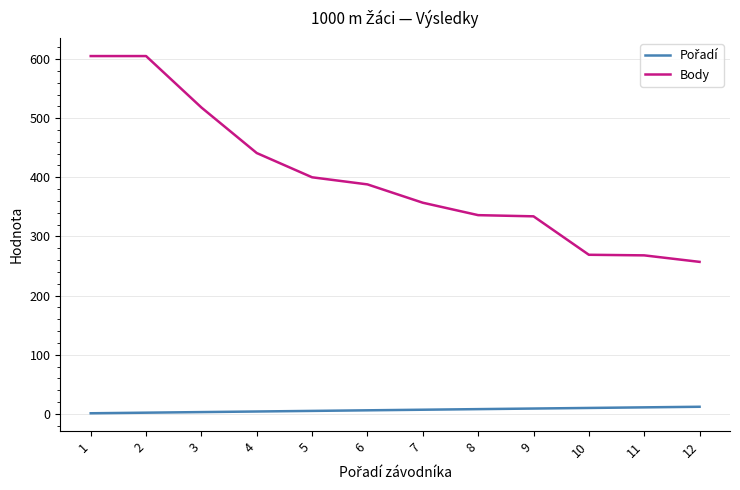

True or false: Body has a value of 1018 at 1.

False